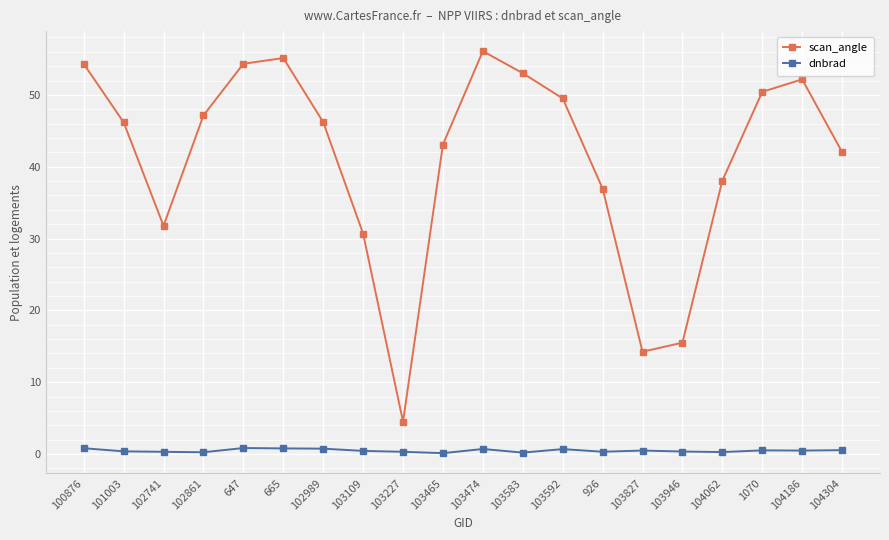

What is the difference between the maximum and second lowest values in the dnbrad series?

0.6